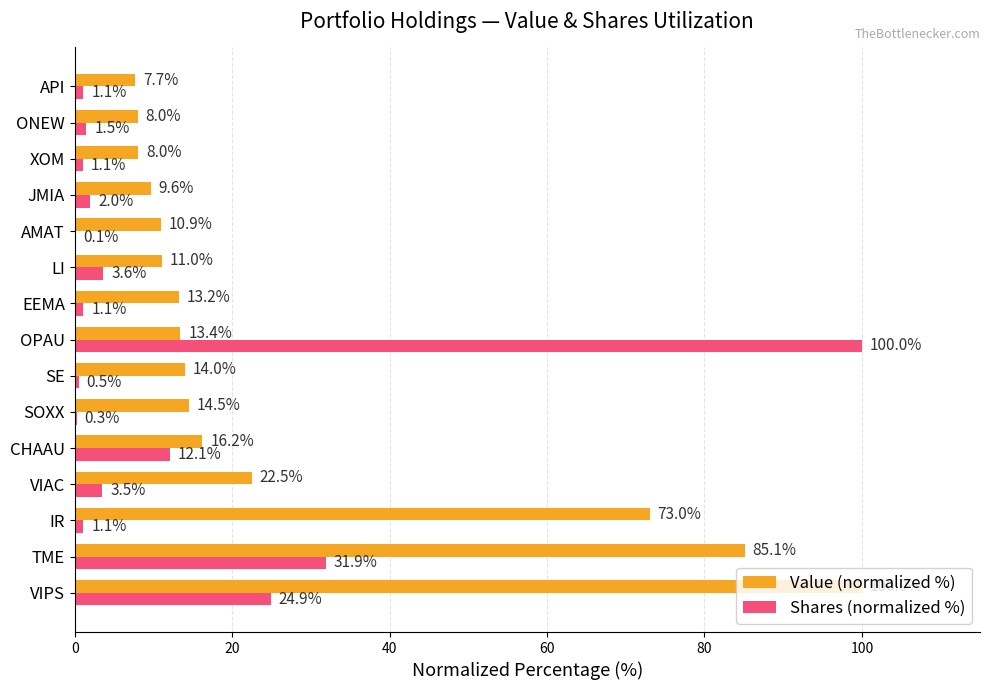

How many values in the Shares (normalized %) series exceed 1?

12